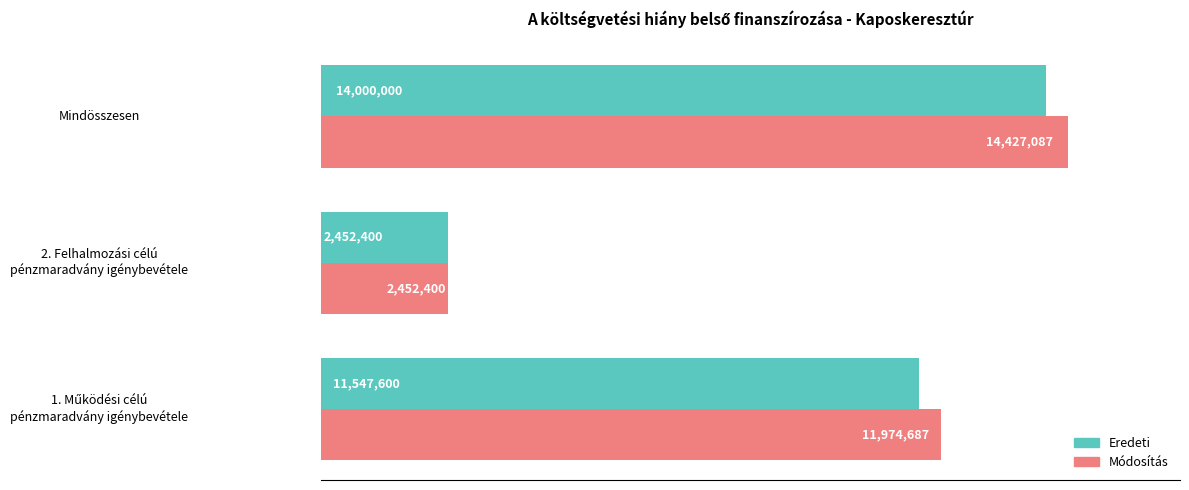

How many bars are there in total?

6